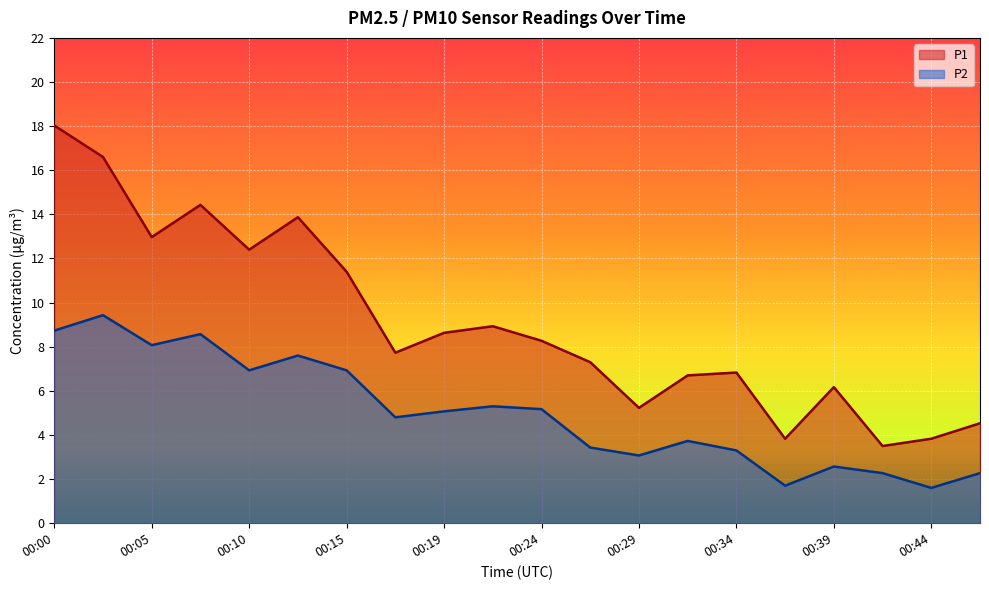

Reading left to right, what are all the values shown in this chart?

P1: 00:00=18.0	00:02=16.6	00:05=13.0	00:07=14.4	00:10=12.4	00:12=13.9	00:15=11.4	00:17=7.7	00:19=8.6	00:22=8.9	00:24=8.3	00:27=7.3	00:29=5.2	00:32=6.7	00:34=6.8	00:36=3.8	00:39=6.2	00:41=3.5	00:44=3.8	00:46=4.5
P2: 00:00=8.7	00:02=9.4	00:05=8.1	00:07=8.6	00:10=6.9	00:12=7.6	00:15=6.9	00:17=4.8	00:19=5.1	00:22=5.3	00:24=5.2	00:27=3.4	00:29=3.1	00:32=3.7	00:34=3.3	00:36=1.7	00:39=2.6	00:41=2.3	00:44=1.6	00:46=2.3